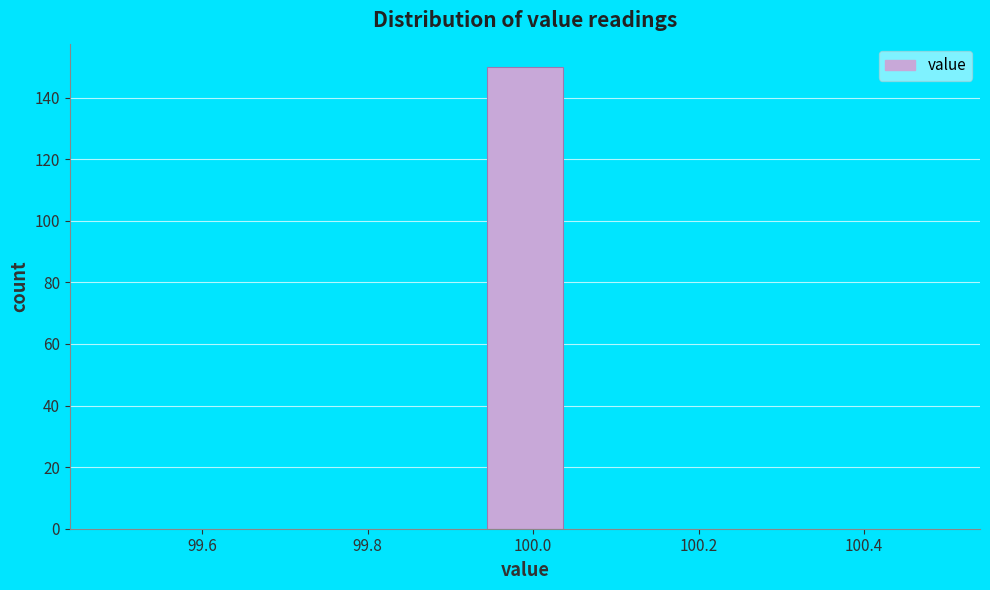

Reading left to right, list every bar in this chart as the range it spans on the x-axis followed by its height. Neither the bar edges nor the heights are printed on the chart, so give them approximately, as read against the axes.

99.50 to 99.58: 0
99.58 to 99.68: 0
99.68 to 99.76: 0
99.76 to 99.86: 0
99.86 to 99.94: 0
99.94 to 100.04: 150
100.04 to 100.12: 0
100.12 to 100.22: 0
100.22 to 100.30: 0
100.30 to 100.40: 0
100.40 to 100.50: 0